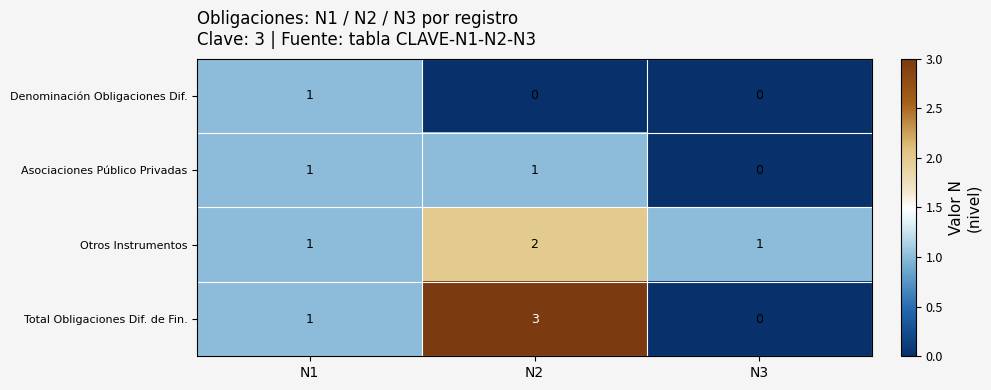

Reading left to right, extract all data points from this chart.

Denominación Obligaciones Dif.: 1	0	0
Asociaciones Público Privadas: 1	1	0
Otros Instrumentos: 1	2	1
Total Obligaciones Dif. de Fin.: 1	3	0